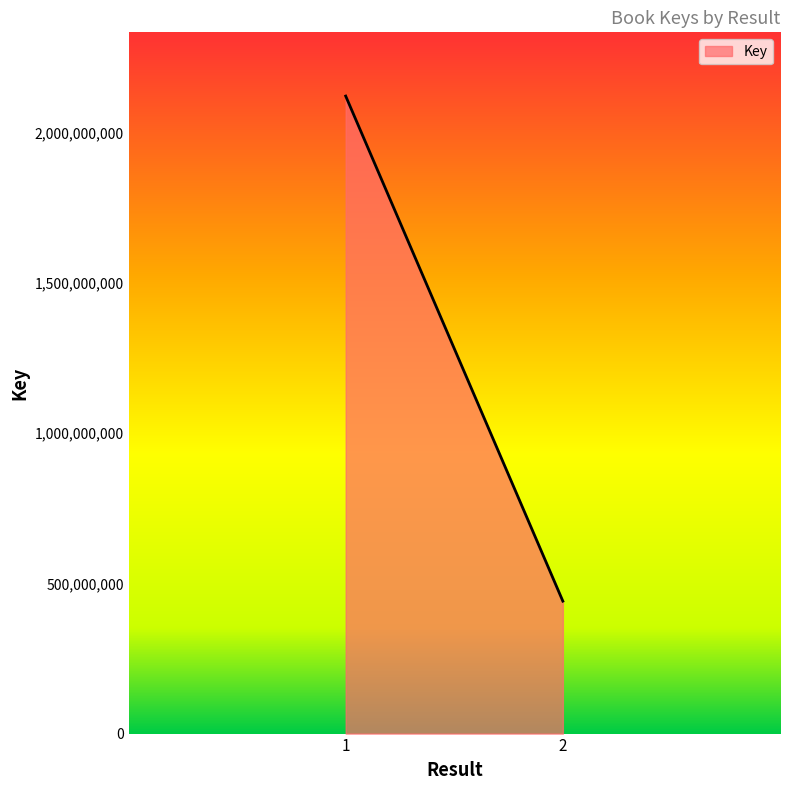

What is the sum of all values?

2563514120